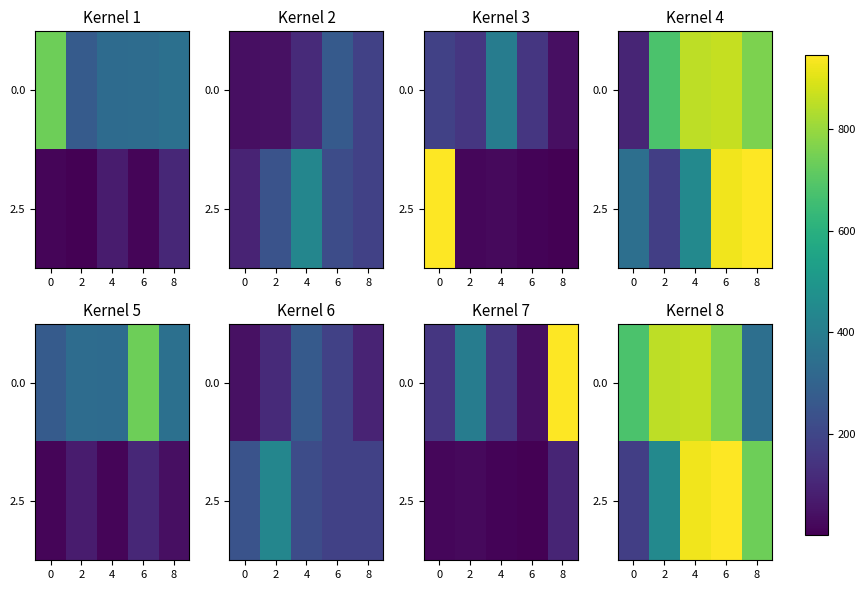

Is it true that 0.0 equals 1133 at 0?

False